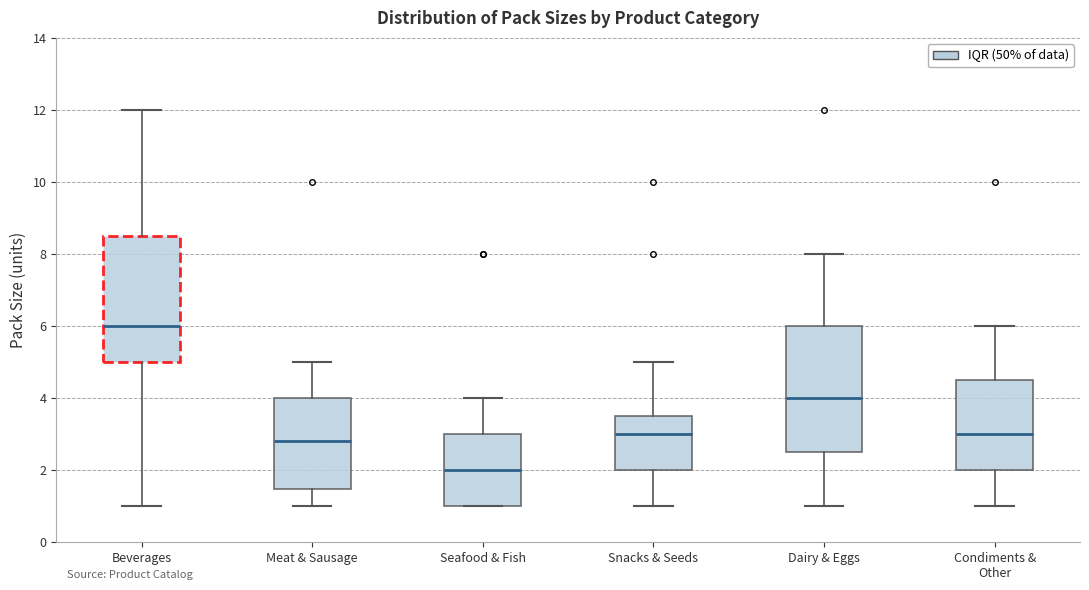

Which box's median line is the lowest?

Seafood & Fish